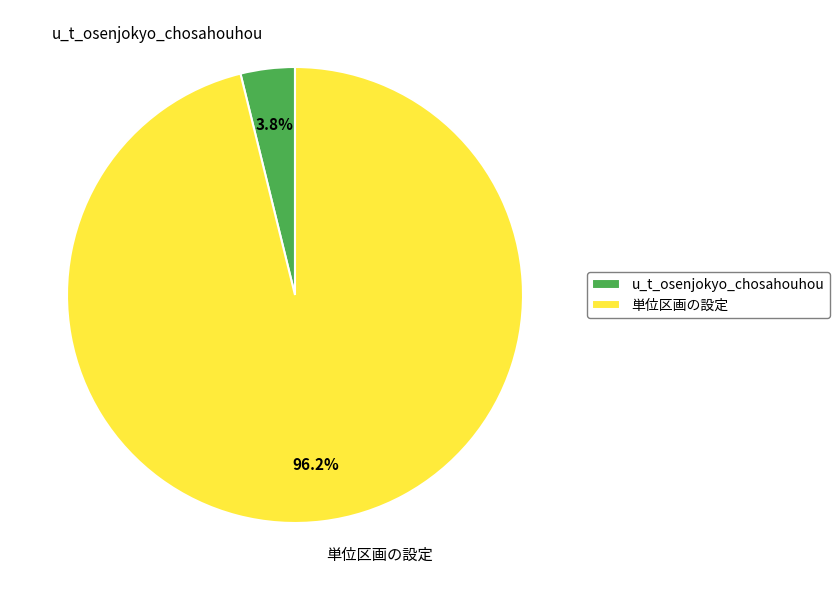

Is u_t_osenjokyo_chosahouhou the majority of the pie?

No